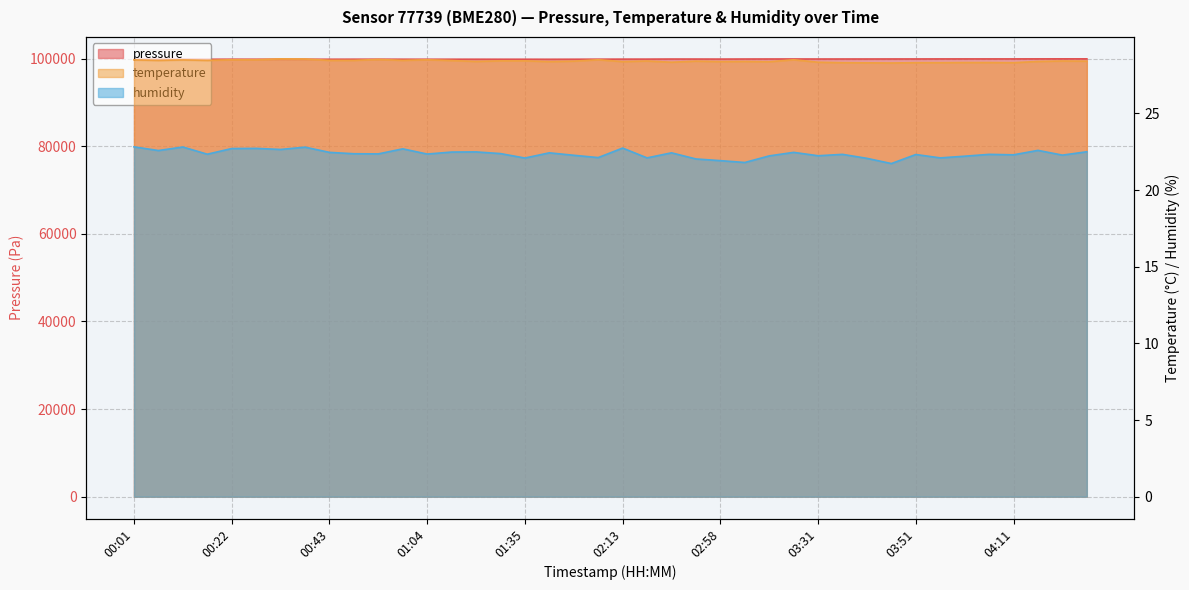

The temperature series shows 49.4 at 03:21. True or false?

False